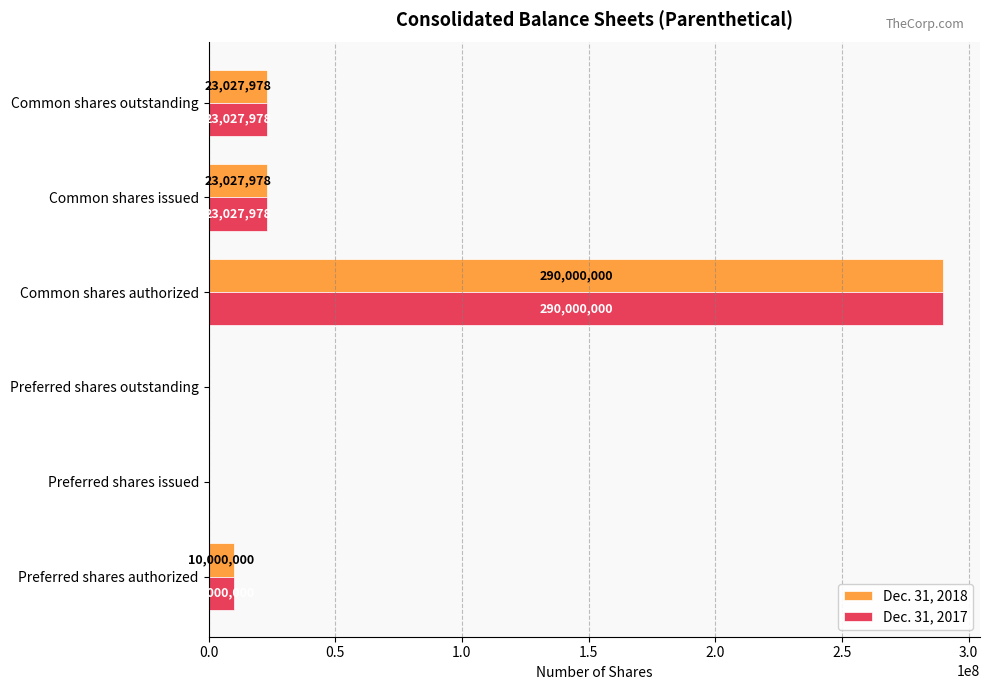

The Dec. 31, 2017 series shows 23027978 at Common shares outstanding. True or false?

True